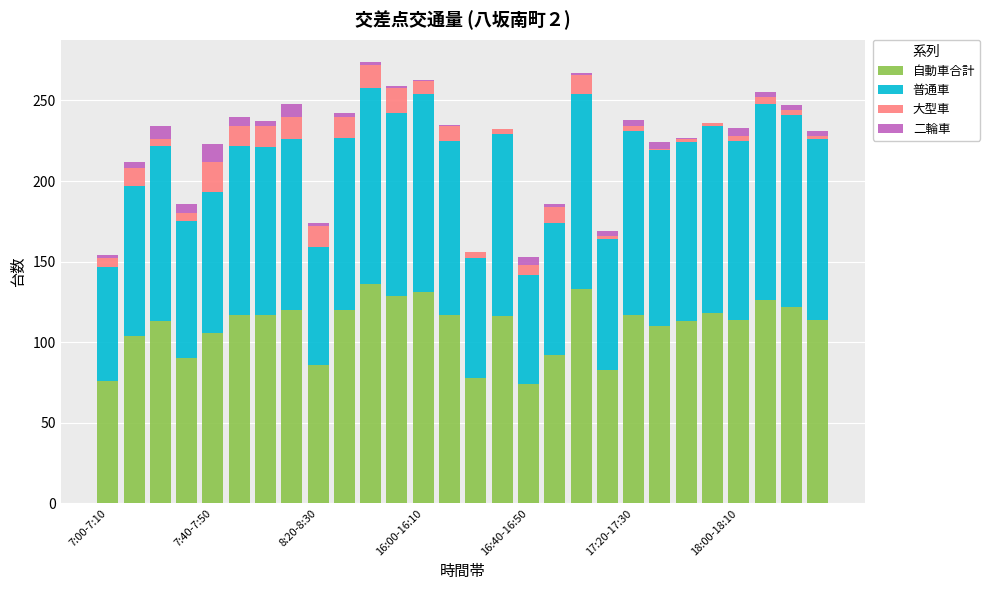

What is the highest value of the 自動車合計 series?

136